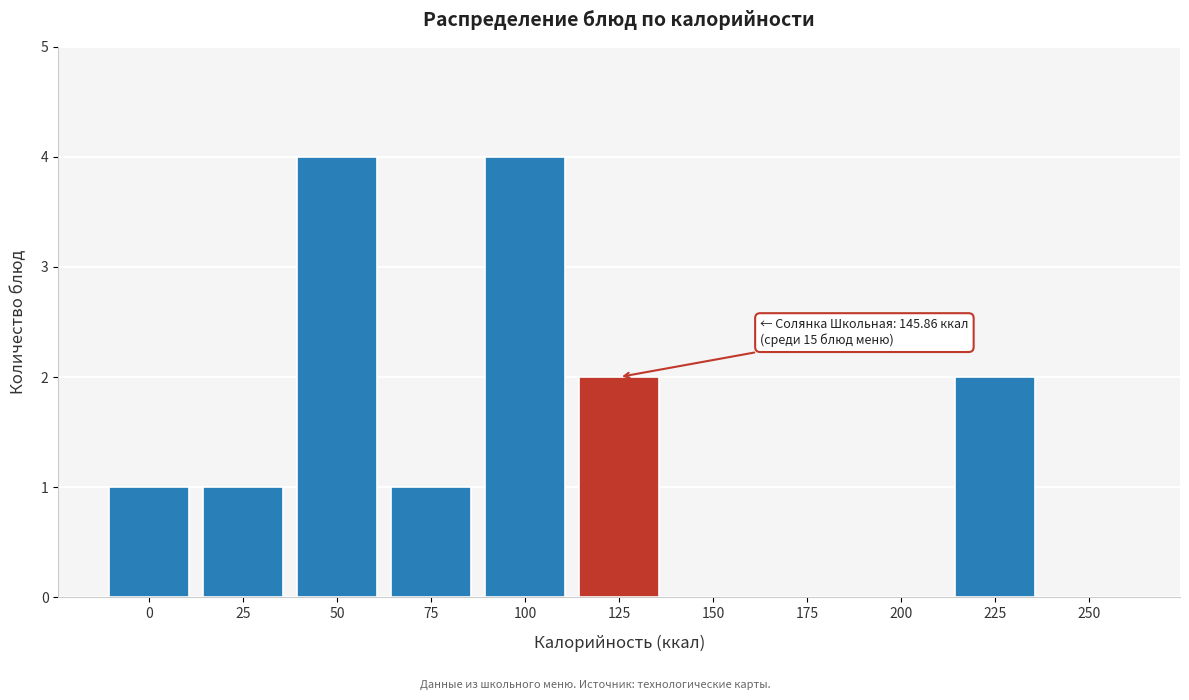

Reading right to left, what are all the values shown in this chart?

250=0	225=2	200=0	175=0	150=0	125=2	100=4	75=1	50=4	25=1	0=1